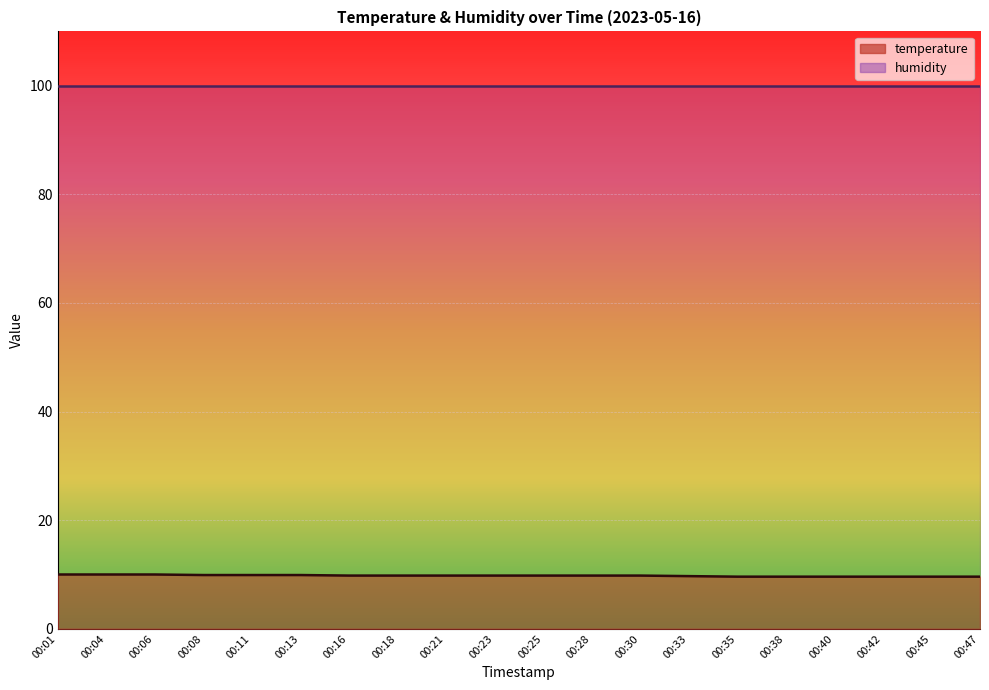

What is the difference between the values at 00:08 and 00:23?

0.1